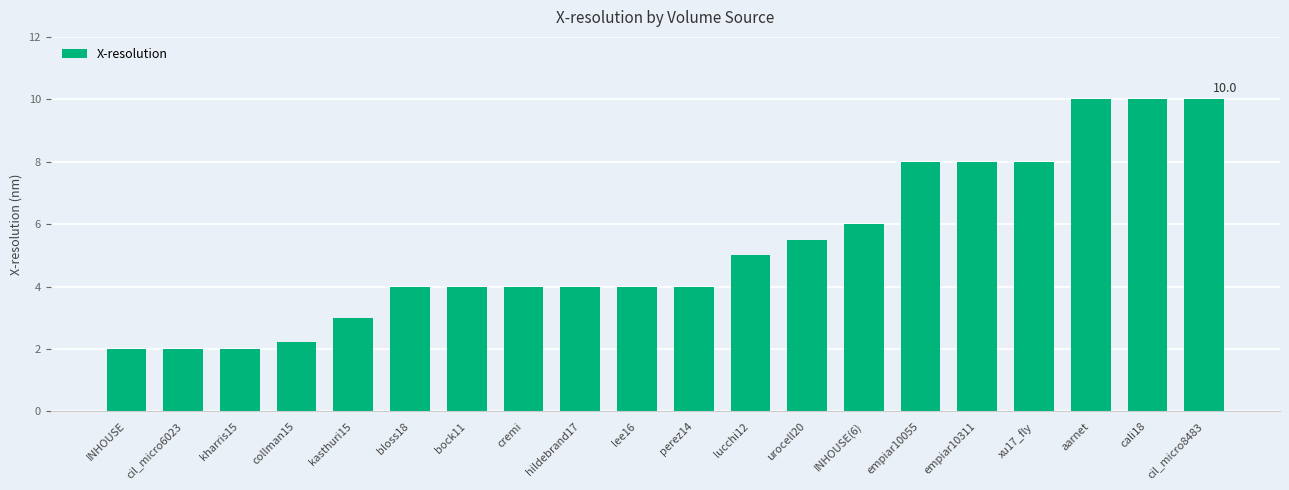

What is the smallest value displayed?

2.0